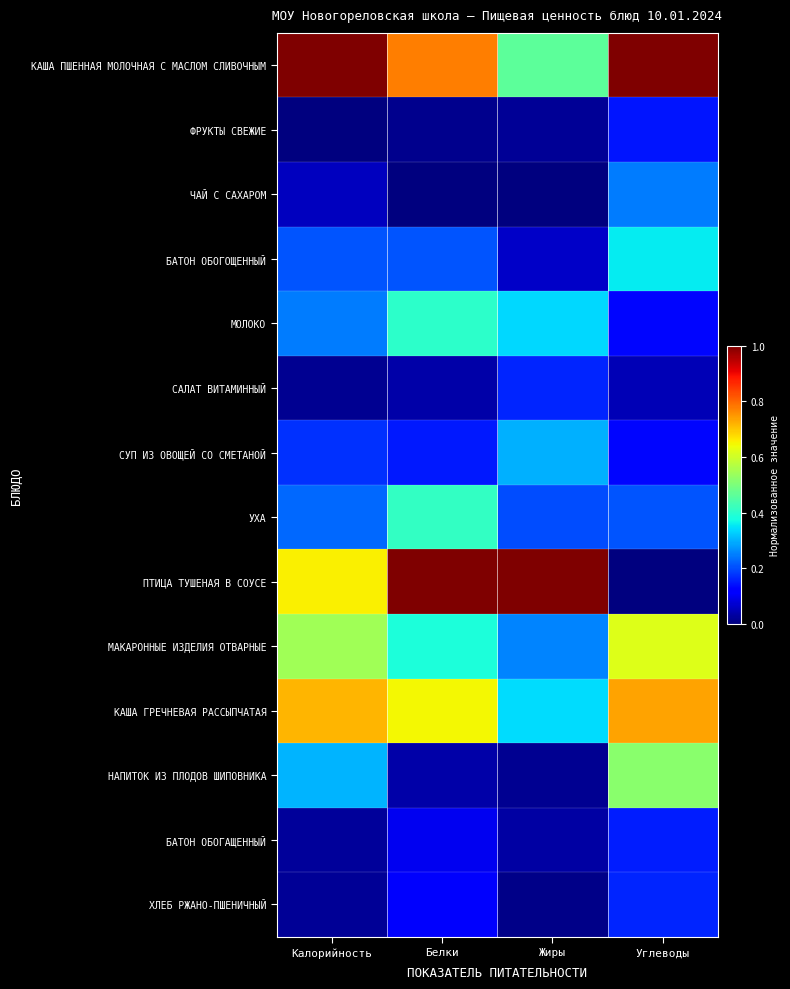

Reading left to right, extract all data points from this chart.

КАША ПШЕННАЯ МОЛОЧНАЯ С МАСЛОМ СЛИВОЧНЫМ: Калорийность=1.0	Белки=0.8	Жиры=0.5	Углеводы=1.0
ФРУКТЫ СВЕЖИЕ: Калорийность=0.0	Белки=0.0	Жиры=0.0	Углеводы=0.1
ЧАЙ С САХАРОМ: Калорийность=0.1	Белки=0.0	Жиры=0.0	Углеводы=0.2
БАТОН ОБОГОЩЕННЫЙ: Калорийность=0.2	Белки=0.2	Жиры=0.1	Углеводы=0.4
МОЛОКО: Калорийность=0.2	Белки=0.4	Жиры=0.3	Углеводы=0.1
САЛАТ ВИТАМИННЫЙ: Калорийность=0.0	Белки=0.0	Жиры=0.2	Углеводы=0.0
СУП ИЗ ОВОЩЕЙ СО СМЕТАНОЙ: Калорийность=0.2	Белки=0.2	Жиры=0.3	Углеводы=0.1
УХА: Калорийность=0.2	Белки=0.4	Жиры=0.2	Углеводы=0.2
ПТИЦА ТУШЕНАЯ В СОУСЕ: Калорийность=0.7	Белки=1.0	Жиры=1.0	Углеводы=0.0
МАКАРОННЫЕ ИЗДЕЛИЯ ОТВАРНЫЕ: Калорийность=0.5	Белки=0.4	Жиры=0.3	Углеводы=0.6
КАША ГРЕЧНЕВАЯ РАССЫПЧАТАЯ: Калорийность=0.7	Белки=0.6	Жиры=0.3	Углеводы=0.7
НАПИТОК ИЗ ПЛОДОВ ШИПОВНИКА: Калорийность=0.3	Белки=0.0	Жиры=0.0	Углеводы=0.5
БАТОН ОБОГАЩЕННЫЙ: Калорийность=0.0	Белки=0.1	Жиры=0.0	Углеводы=0.2
ХЛЕБ РЖАНО-ПШЕНИЧНЫЙ: Калорийность=0.0	Белки=0.1	Жиры=0.0	Углеводы=0.2